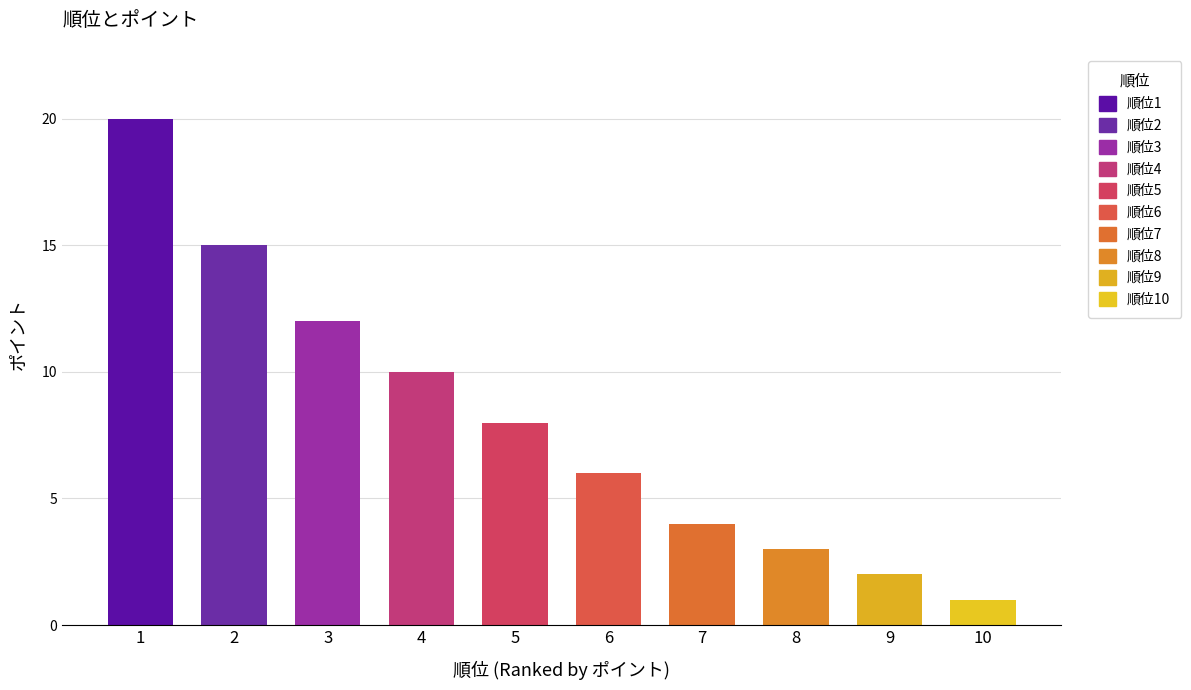

Which label corresponds to the smallest value in the chart?

10